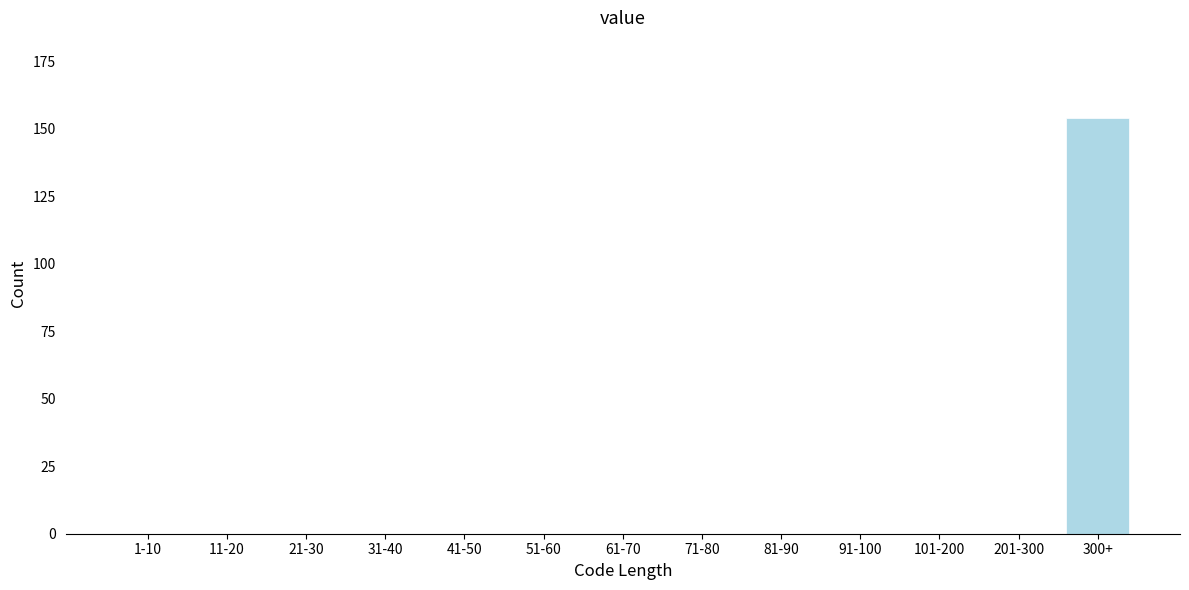

Reading left to right, list all the values displayed in this chart.

1-10=0	11-20=0	21-30=0	31-40=0	41-50=0	51-60=0	61-70=0	71-80=0	81-90=0	91-100=0	101-200=0	201-300=0	300+=154